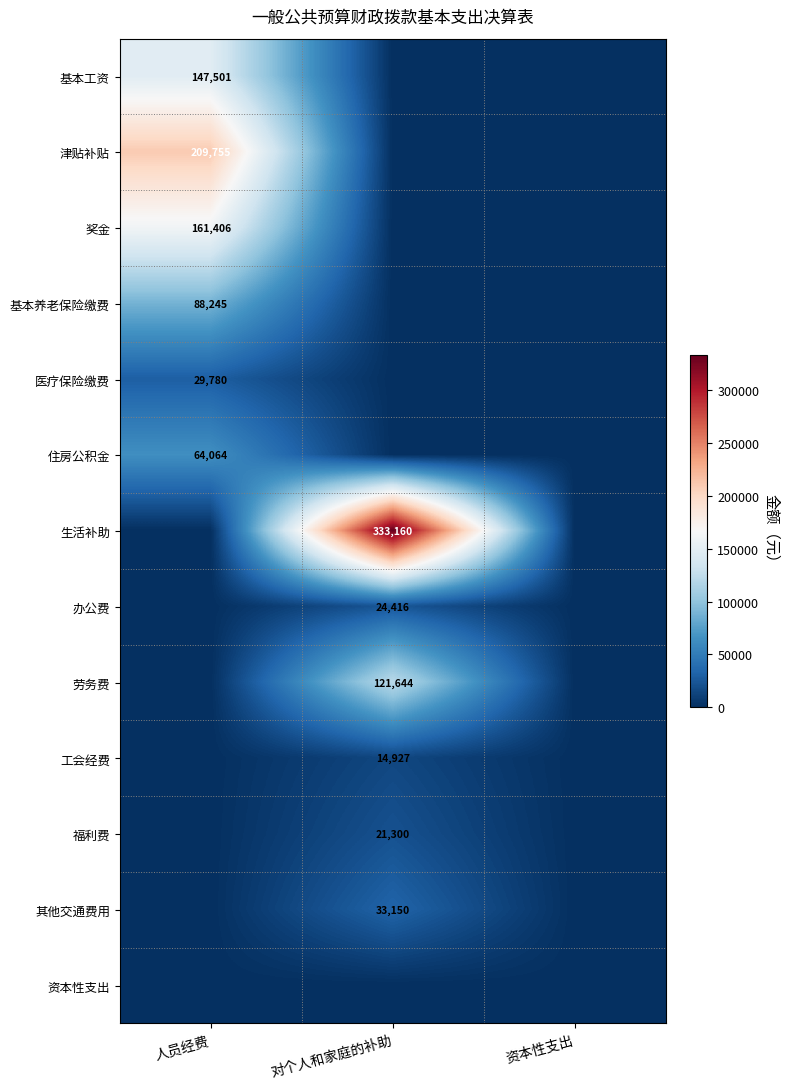

The value of 住房公积金 at 人员经费 is 43113. True or false?

False